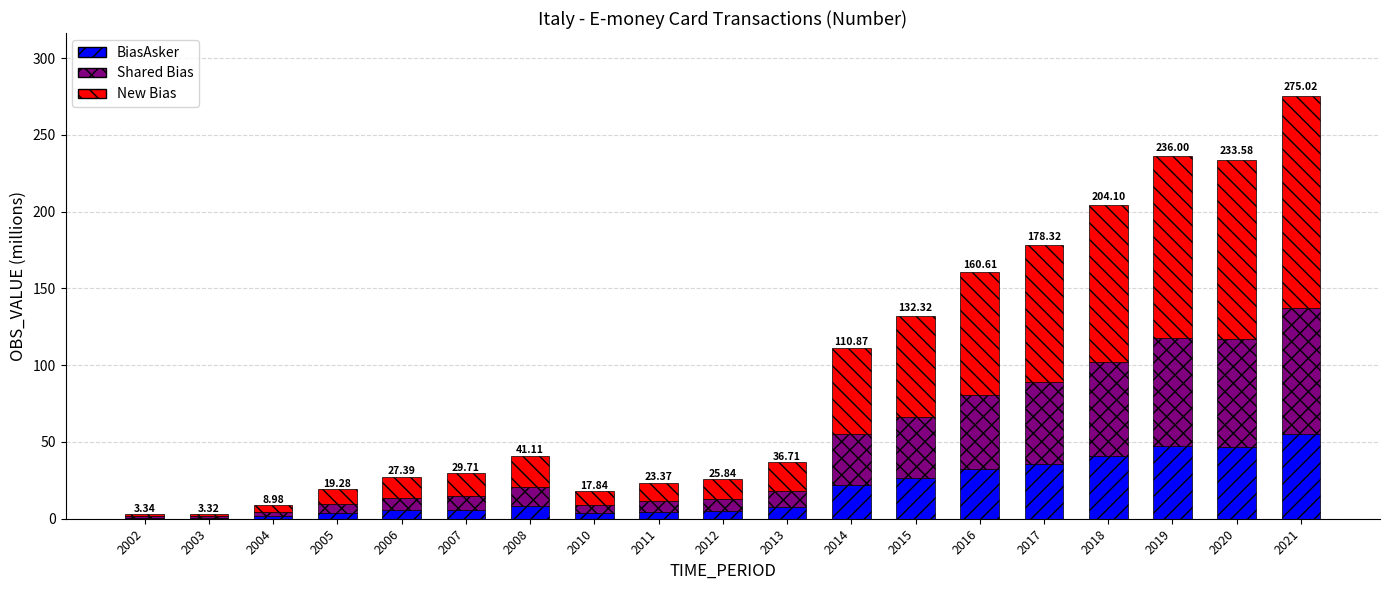

At which category is the sum across all series the highest?

2021